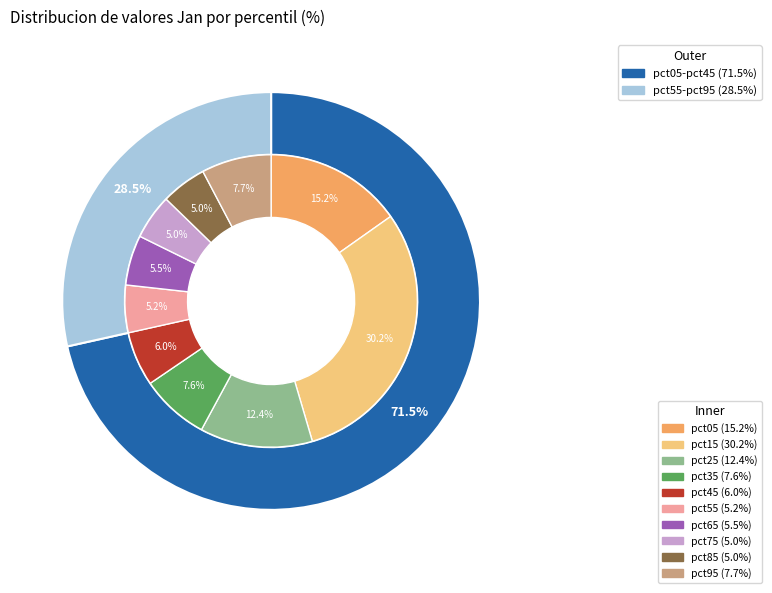

The pct35 slice represents 8% of the pie. True or false?

True